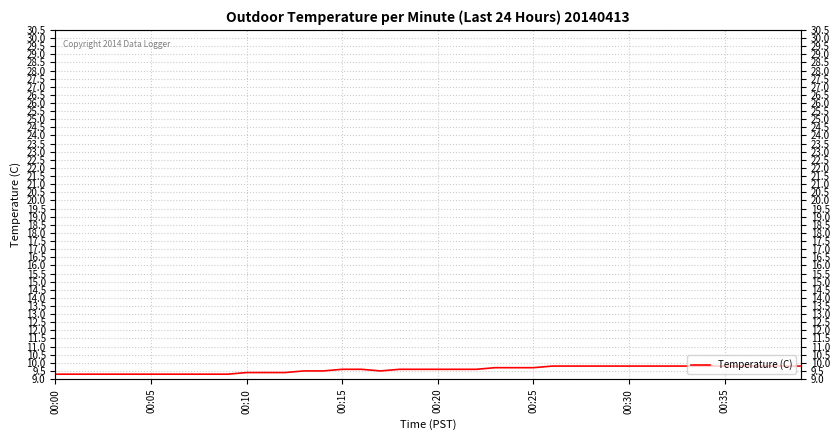

How many lines are shown in the chart?

1